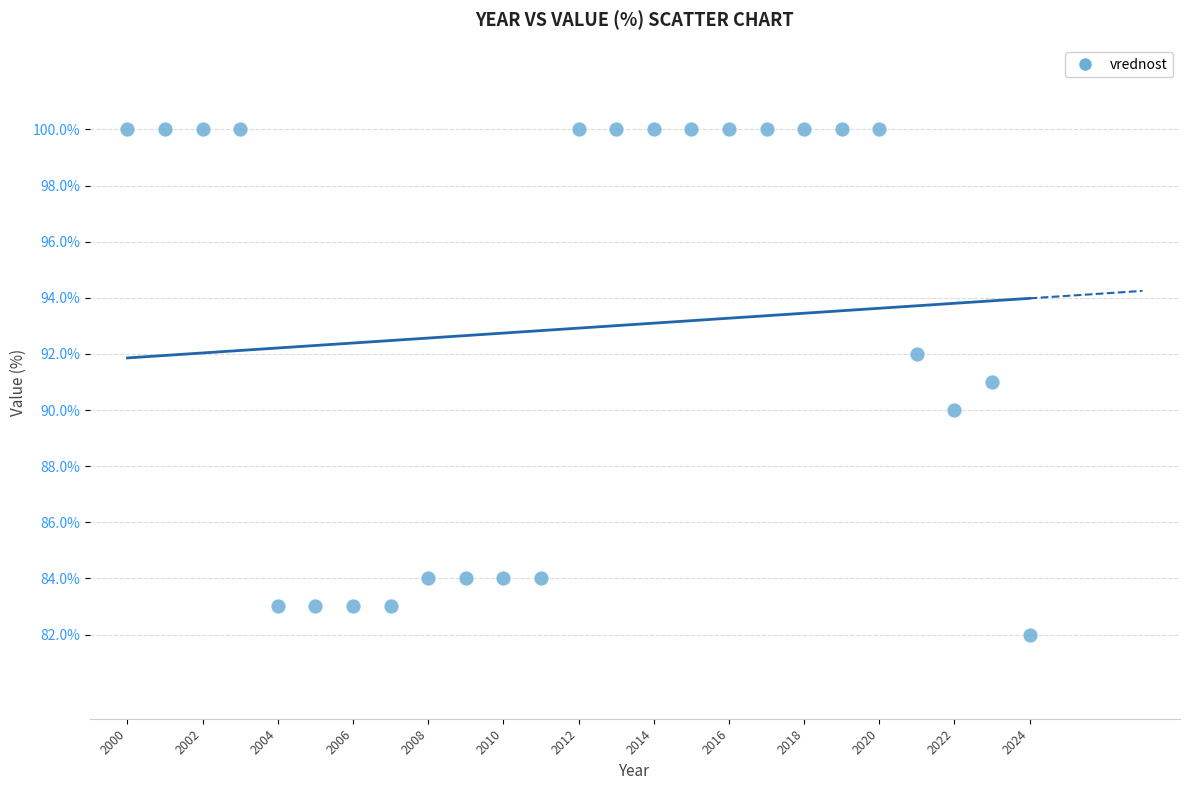

What is the range of Y values (max minus min)?

18